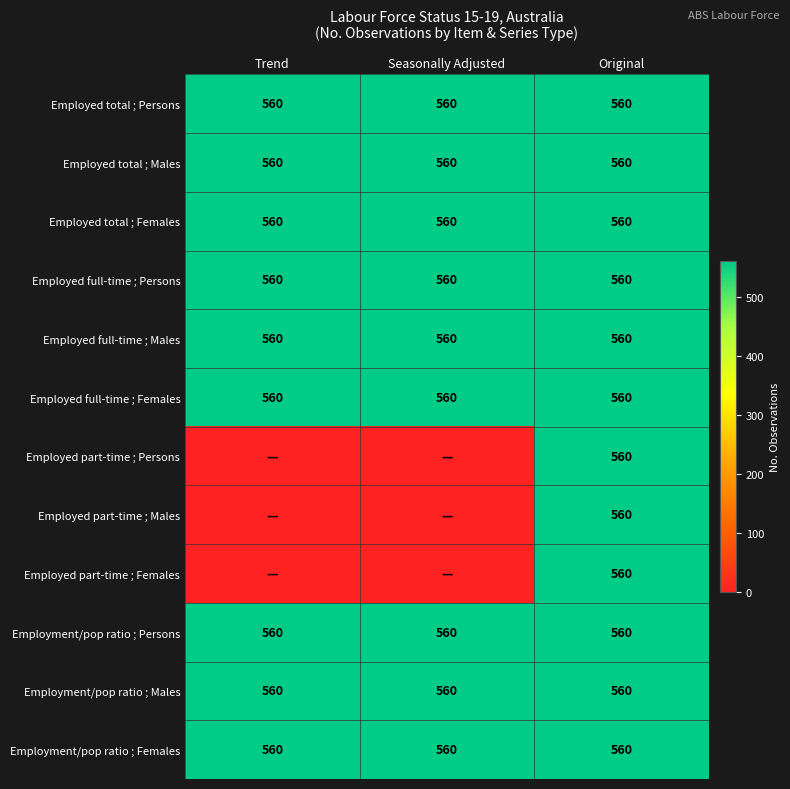

What is the lowest value of the Employed total ; Females series?

560